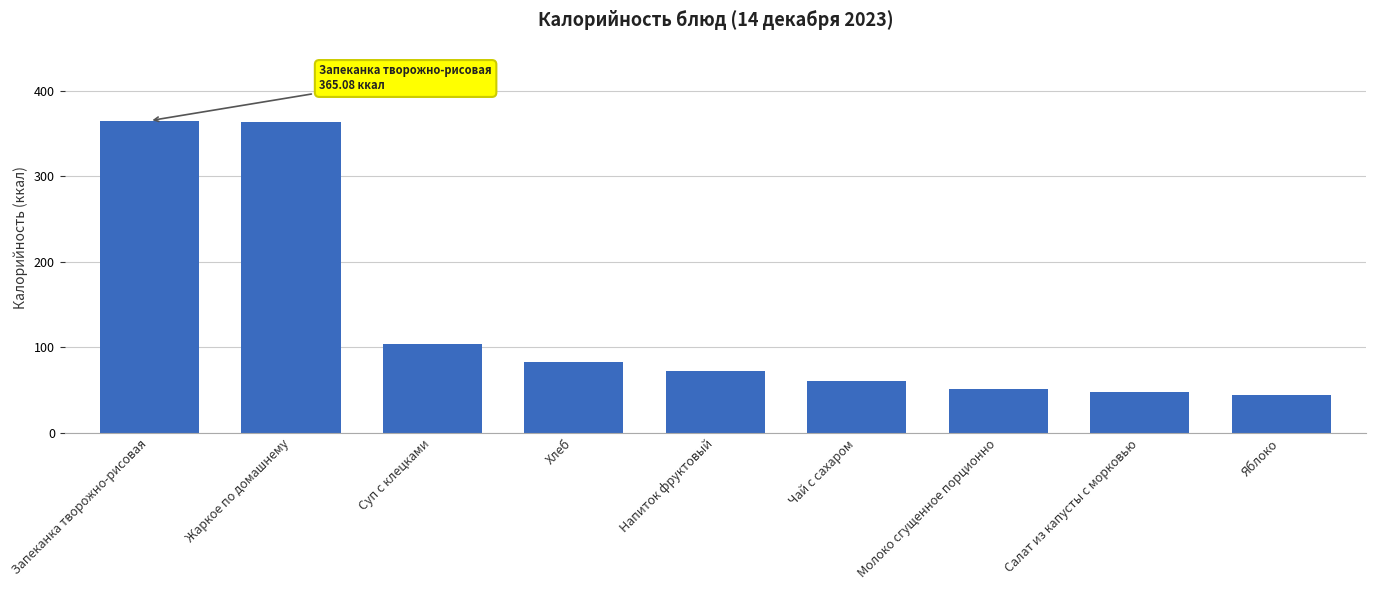

What is the change in value from Запеканка творожно-рисовая to Суп с клецками?

-261.2